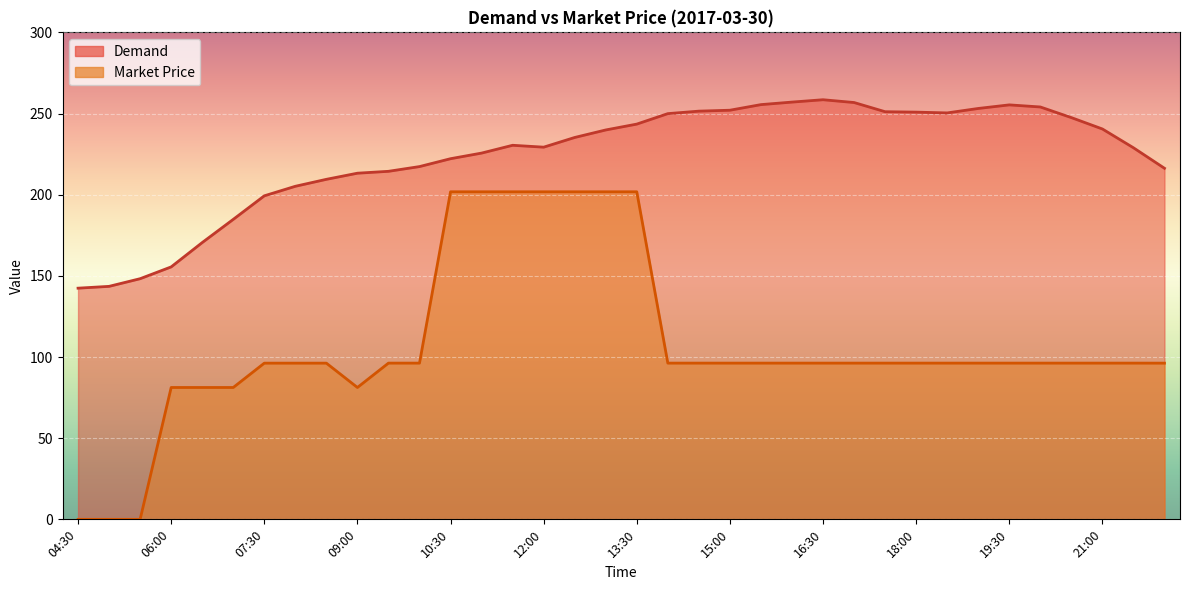

What is the label of the 30th point from the left?

19:00